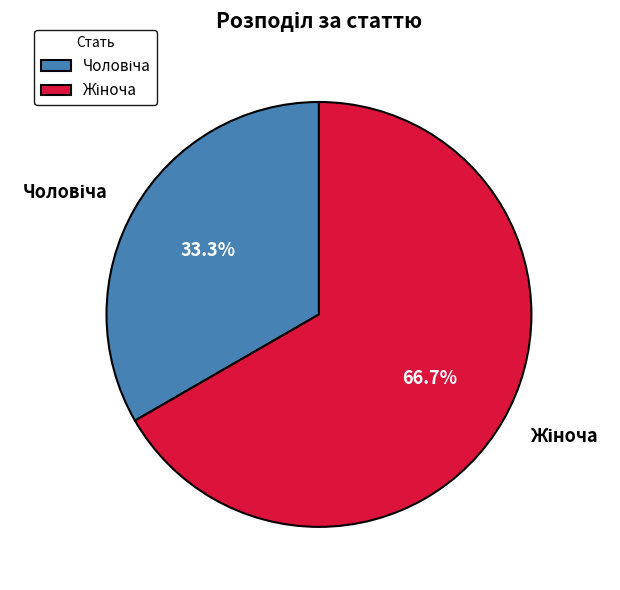

Does any single category account for the majority?

Yes